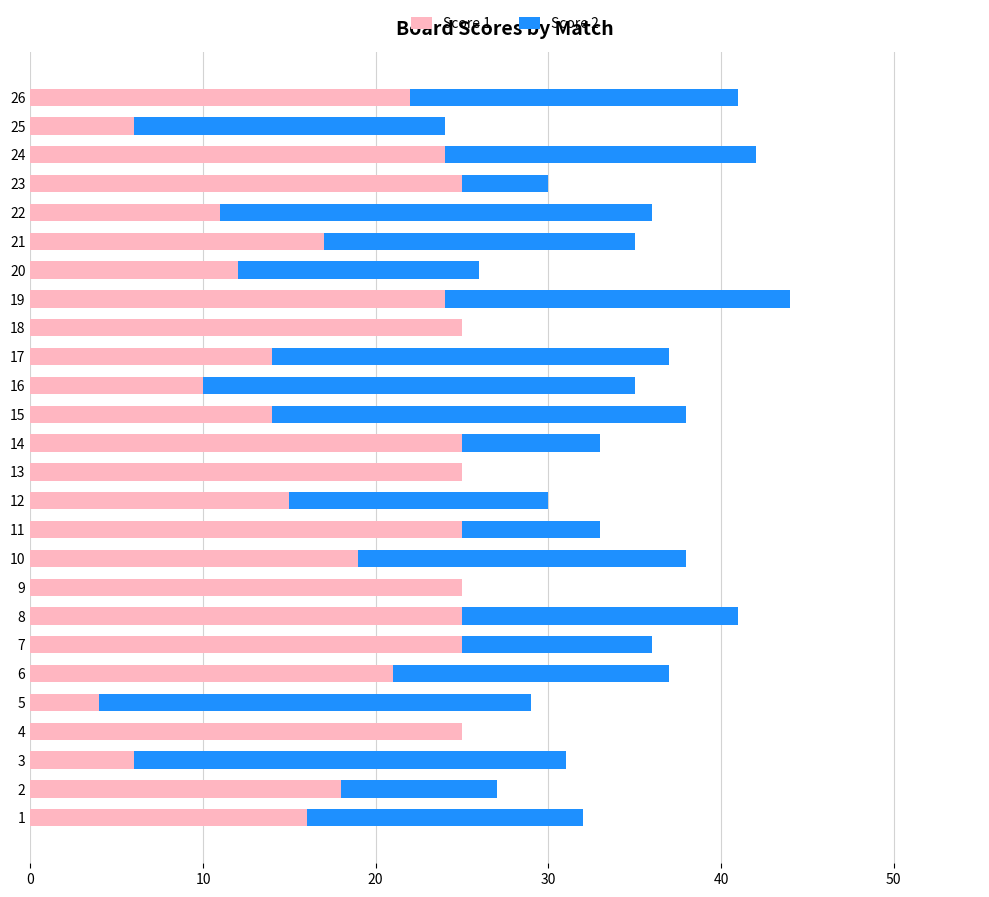

At which category is the sum across all series the highest?

19